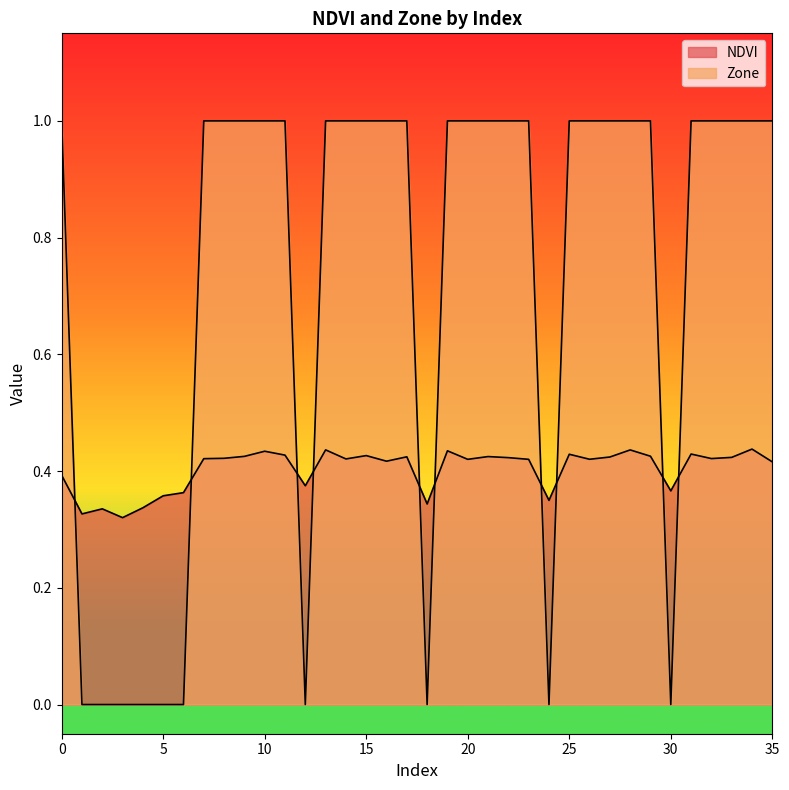

True or false: Zone has a value of 1.0 at 23.

True